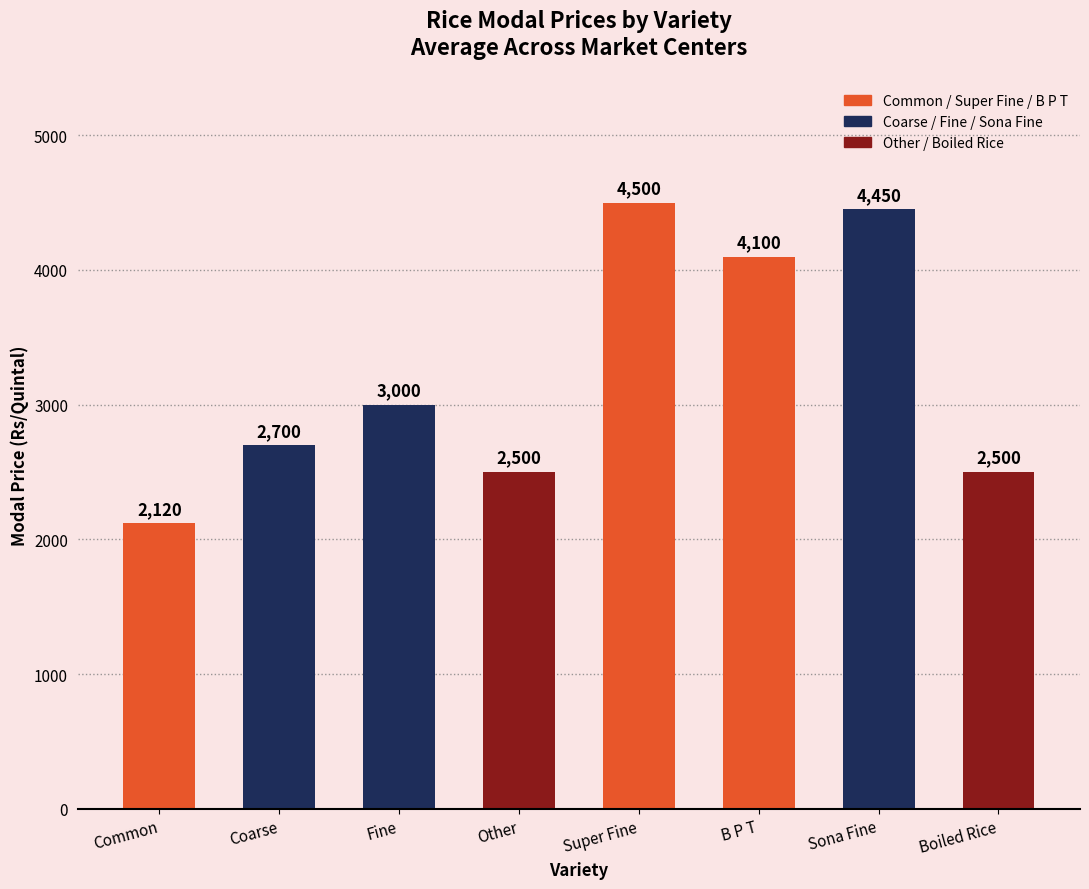

Reading left to right, extract all data points from this chart.

Common=2120	Coarse=2700	Fine=3000	Other=2500	Super Fine=4500	B P T=4100	Sona Fine=4450	Boiled Rice=2500